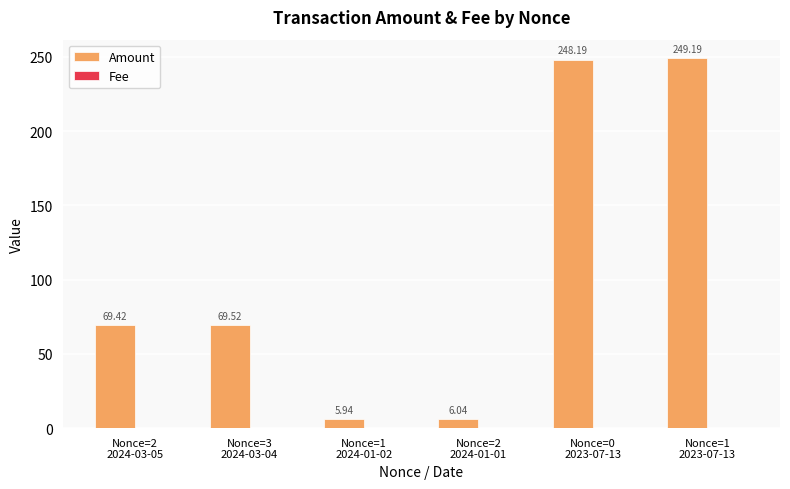

Which series has the widest spread of values?

Amount